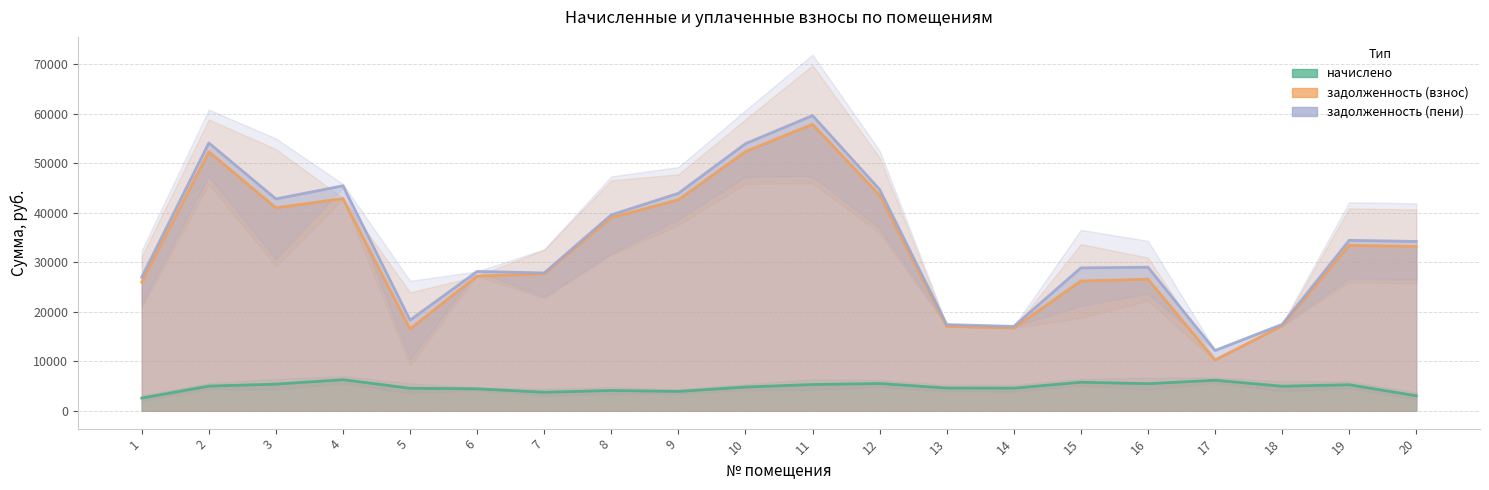

What is the sum of the задолженность (взнос) values at 17 and 12?

51734.5